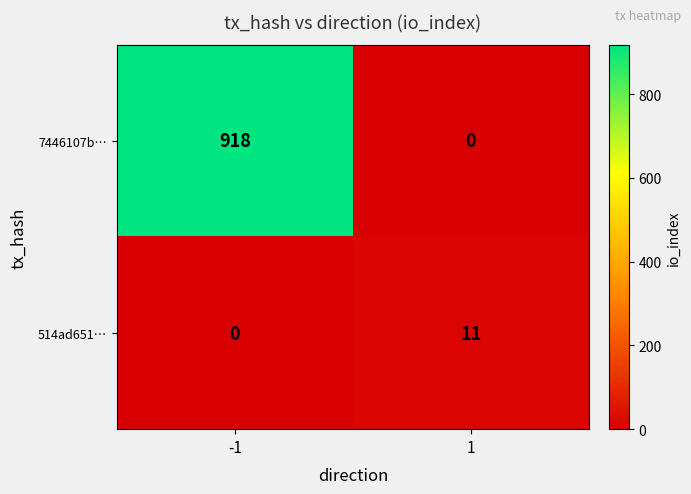

What is the sum of all 514ad651… values?

11